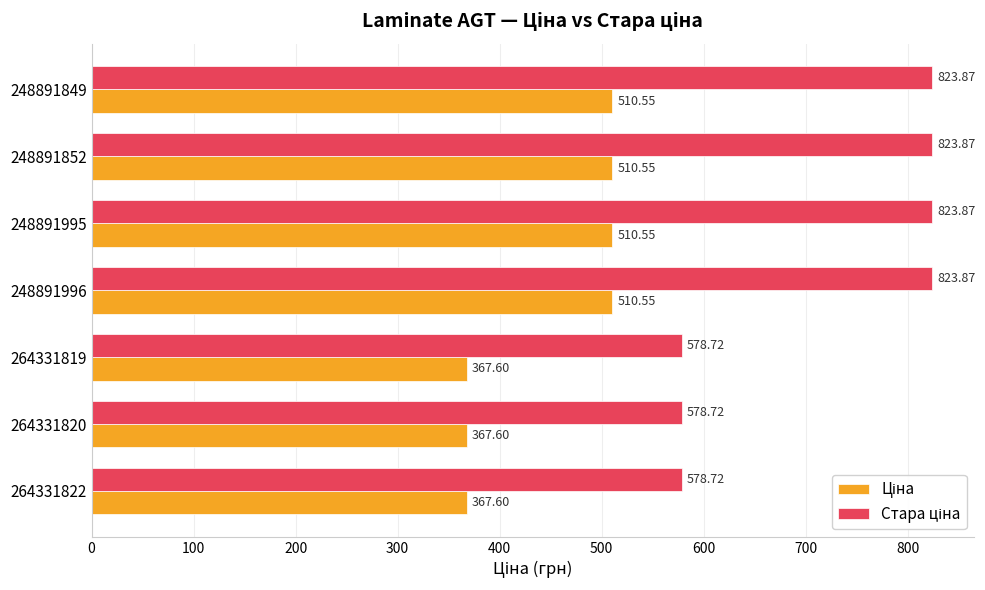

What is the total value across all series at 248891849?

1334.4